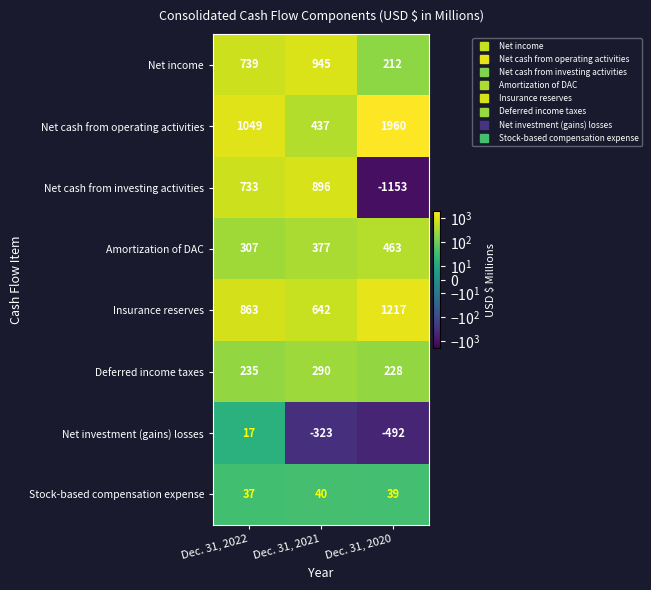

The Deferred income taxes series shows 235 at Dec. 31, 2022. True or false?

True